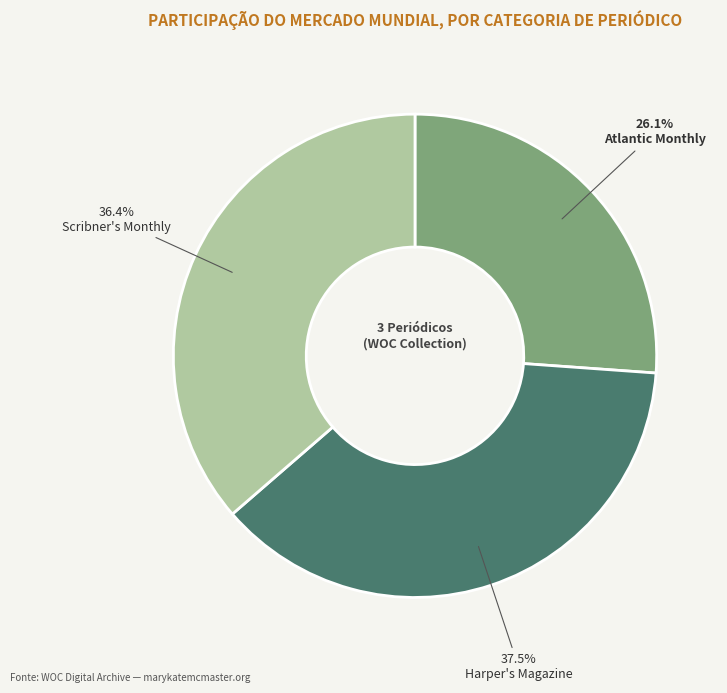

To the nearest percent, what is the difference between the Harper's Magazine and Atlantic Monthly slice percentages?

11%